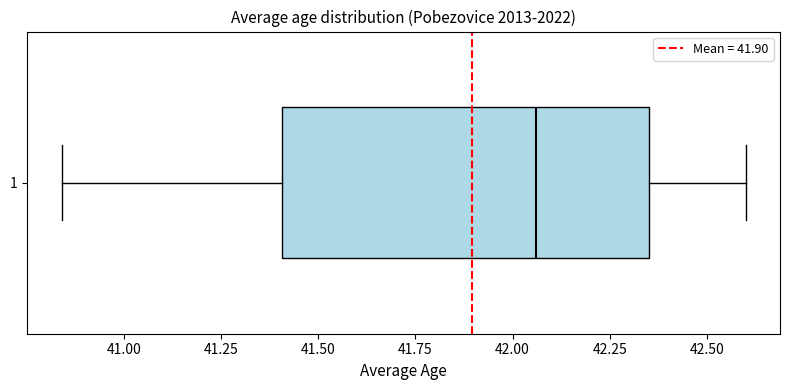

Transcribe this box plot: give where the median line is, the range the box spans, and where the two whiskers end, as read against the x-axis. The values are not printed on the chart, so give them approximately, as read against the axis.

median 42.05, box 41.40 to 42.35, whiskers 40.85 to 42.60